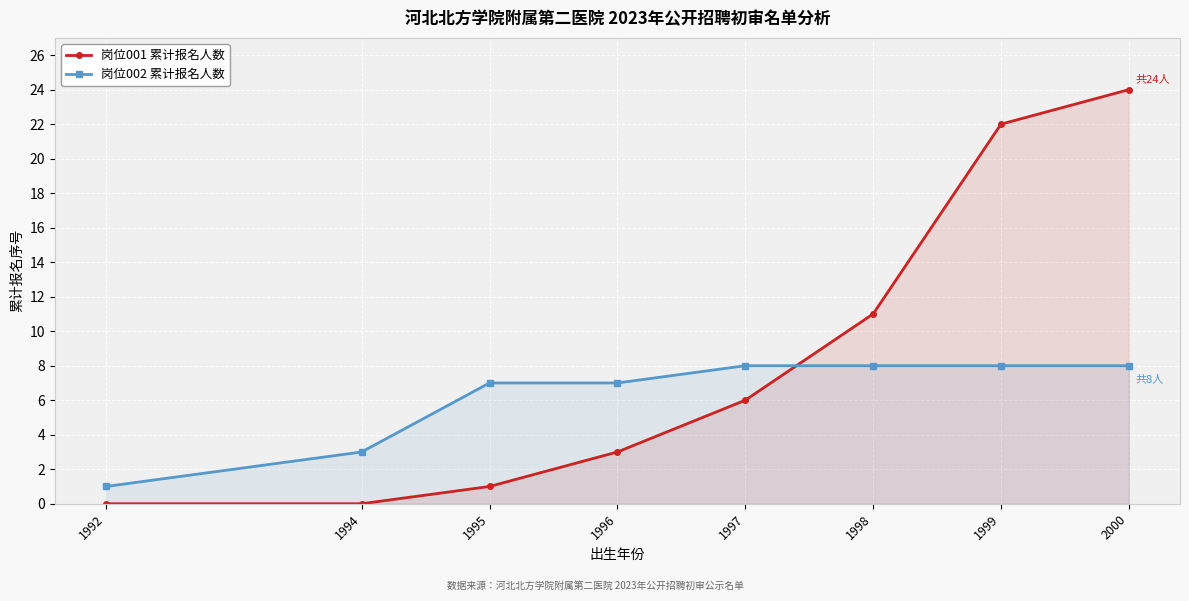

What is the difference between the maximum and minimum values in the 岗位001 累计报名人数 series?

24